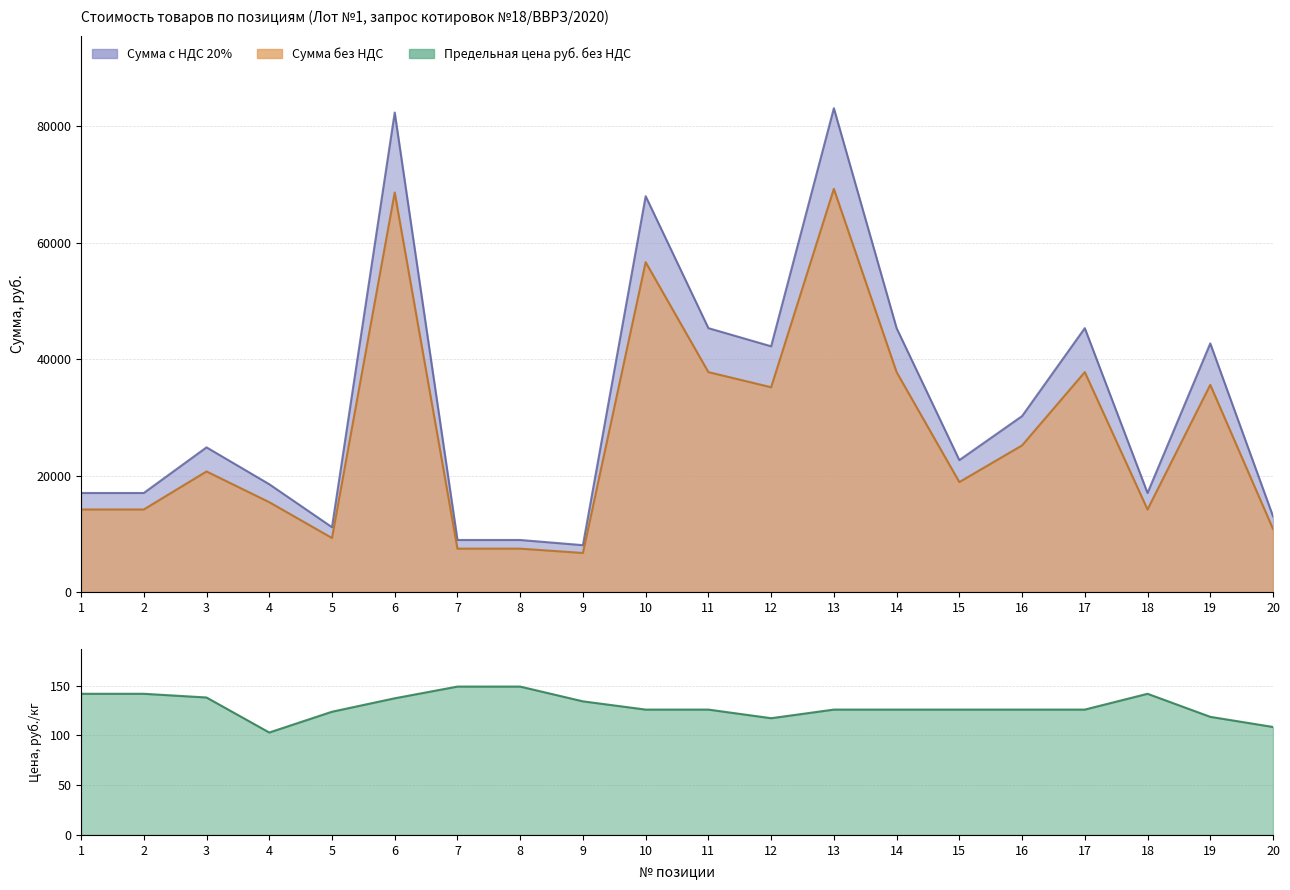

Is it true that Сумма с НДС 20% equals 82362.0 at 6?

True